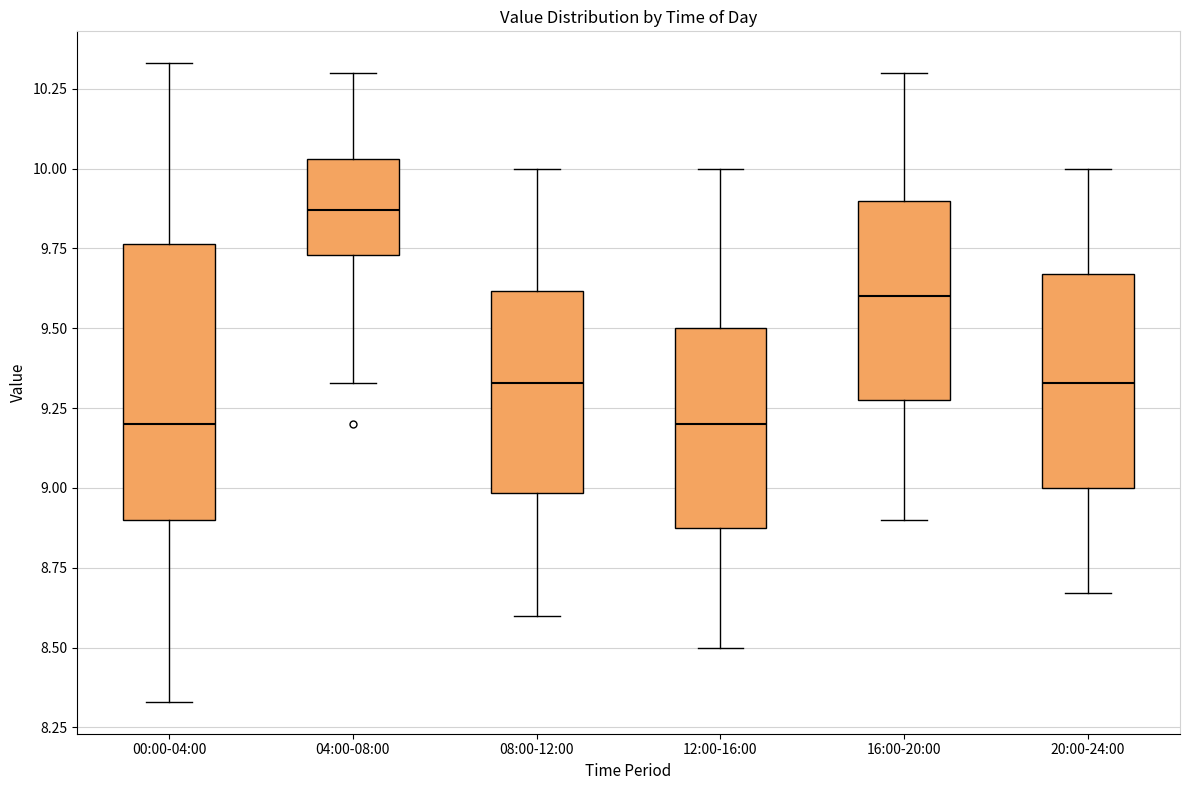

Reading left to right, read every box against the y-axis: the position of its median line, the range the box covers, and the ends of its whiskers. The values are not printed on the chart, so give them approximately, as read against the axis.

00:00-04:00: median 9.20, box 8.90 to 9.75, whiskers 8.35 to 10.35
04:00-08:00: median 9.85, box 9.75 to 10.05, whiskers 9.35 to 10.30
08:00-12:00: median 9.35, box 9.00 to 9.60, whiskers 8.60 to 10.00
12:00-16:00: median 9.20, box 8.90 to 9.50, whiskers 8.50 to 10.00
16:00-20:00: median 9.60, box 9.30 to 9.90, whiskers 8.90 to 10.30
20:00-24:00: median 9.35, box 9.00 to 9.65, whiskers 8.65 to 10.00